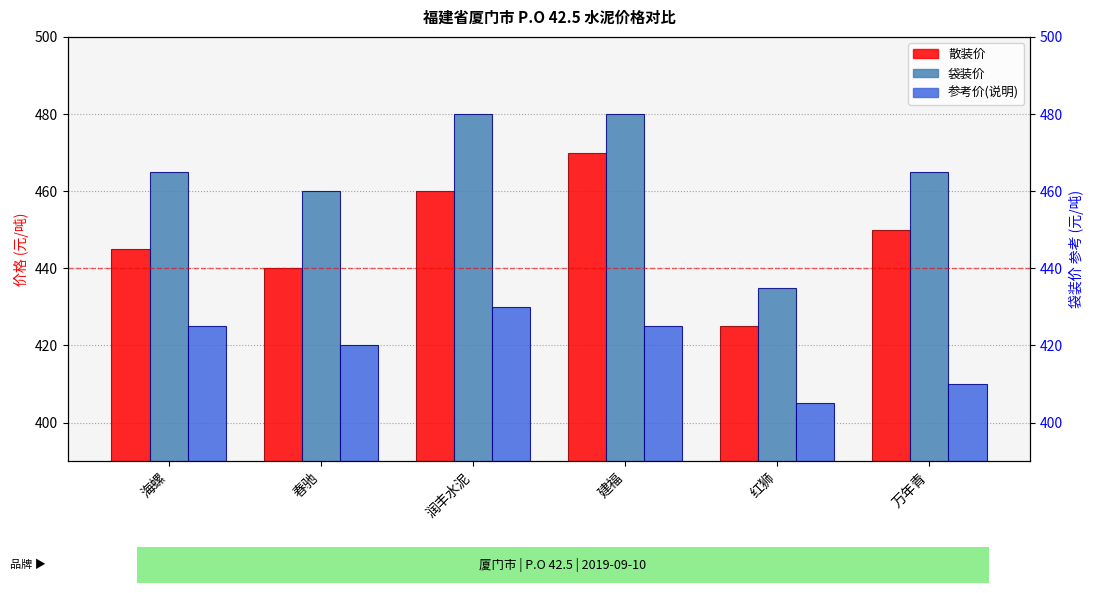

At which category is the sum across all series the highest?

建福